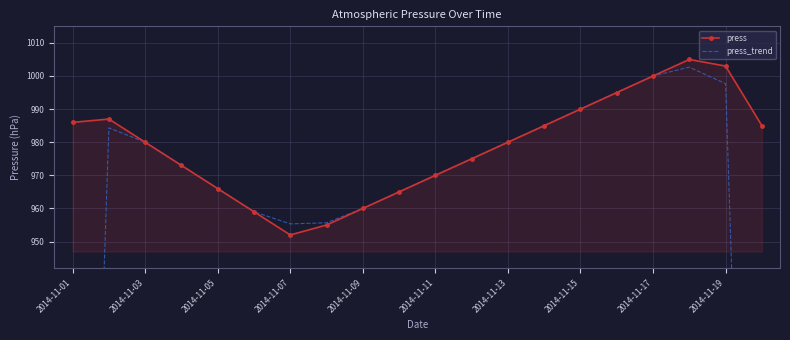

At 17, list the series in order from largest to smallest.

press, press_trend